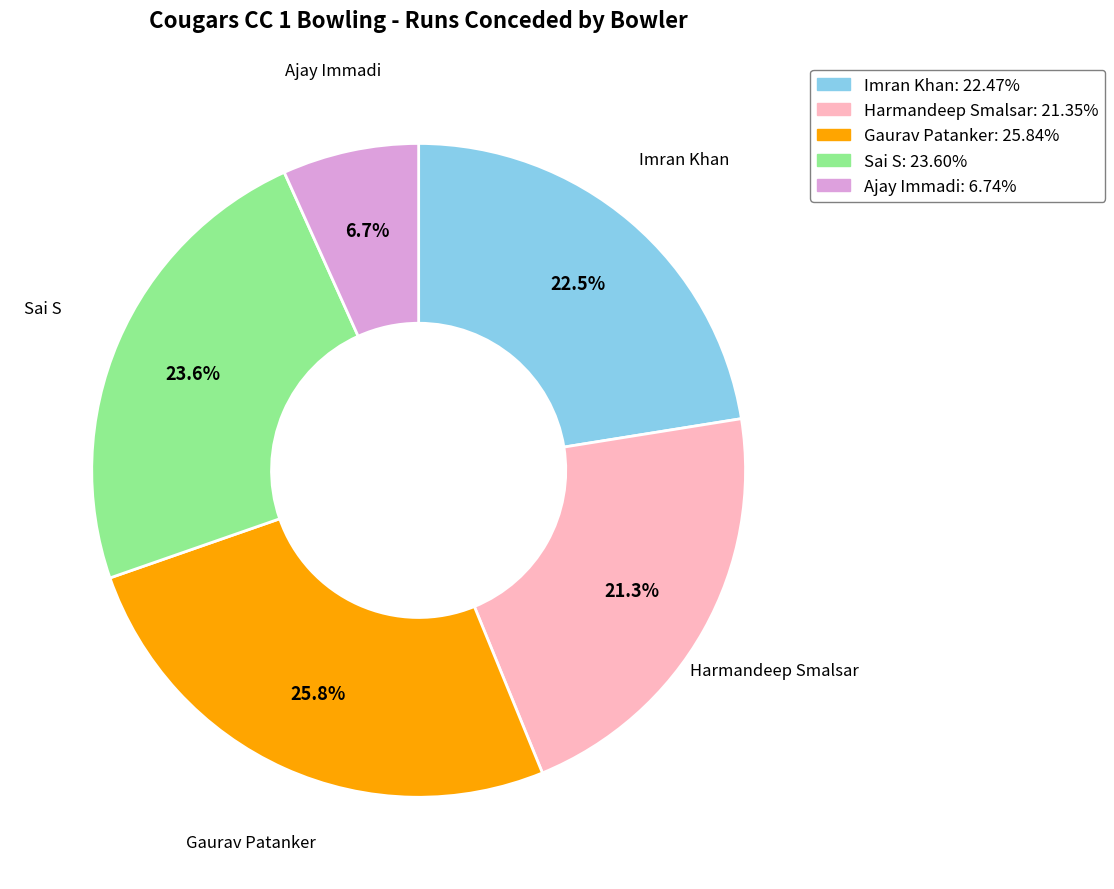

Does Sai S account for over 50% of the chart?

No